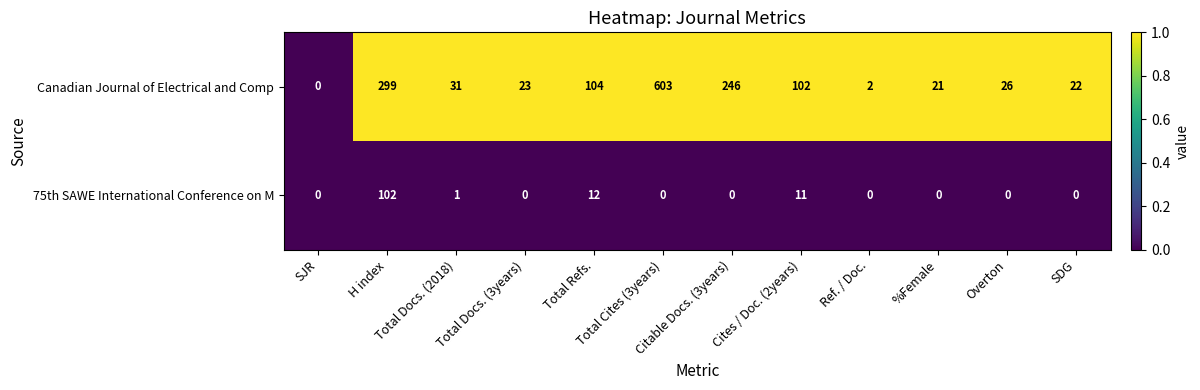

Rank the series by their maximum value, from highest to lowest.

Canadian Journal of Electrical and Comp, 75th SAWE International Conference on M